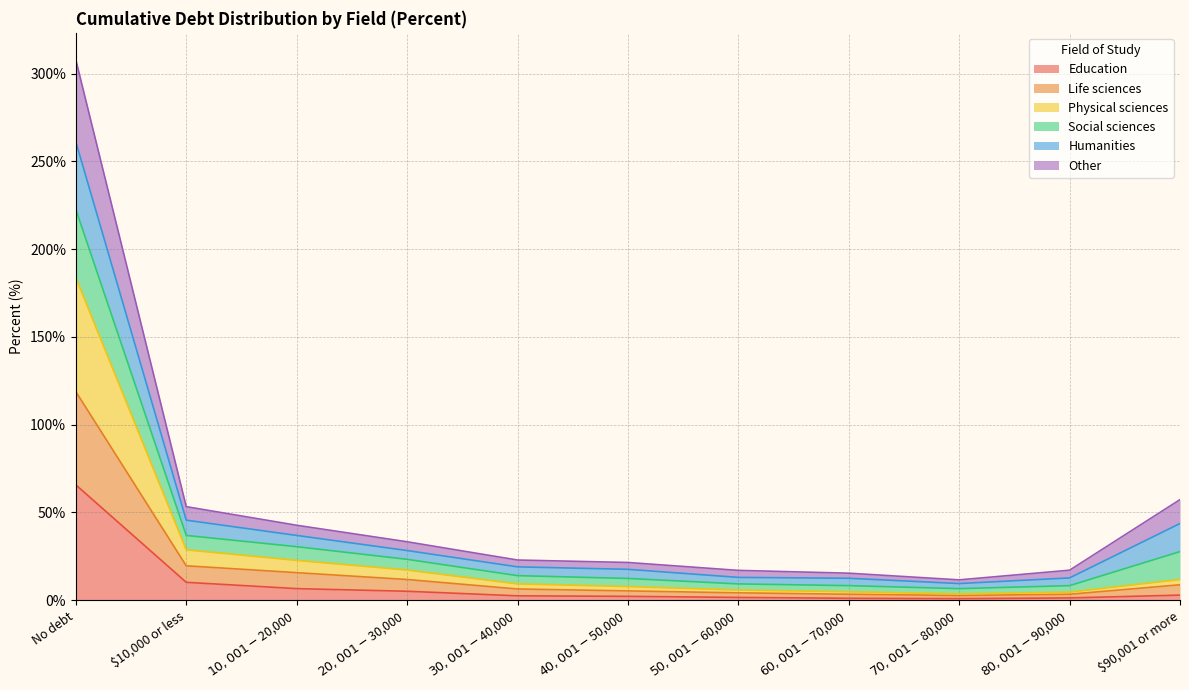

How many data points does each series have?

11